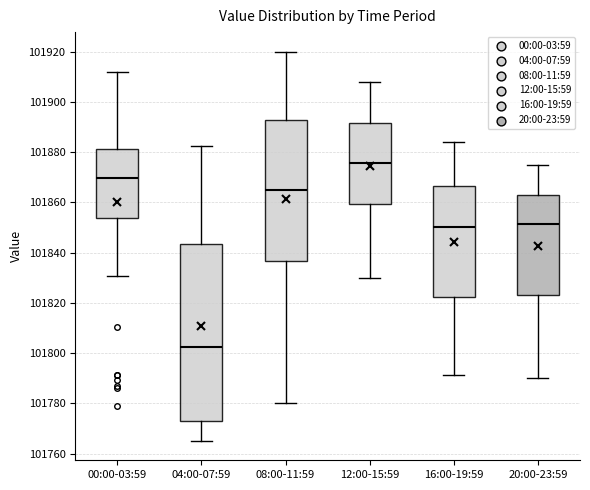

Which box has the highest median line?

12:00-15:59